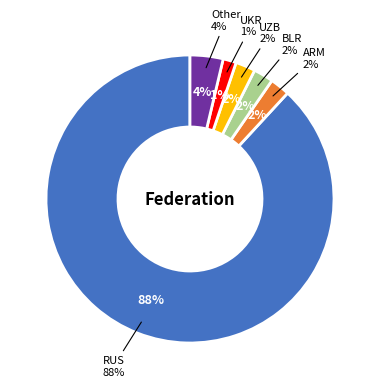

What is the largest slice in the pie chart?

RUS